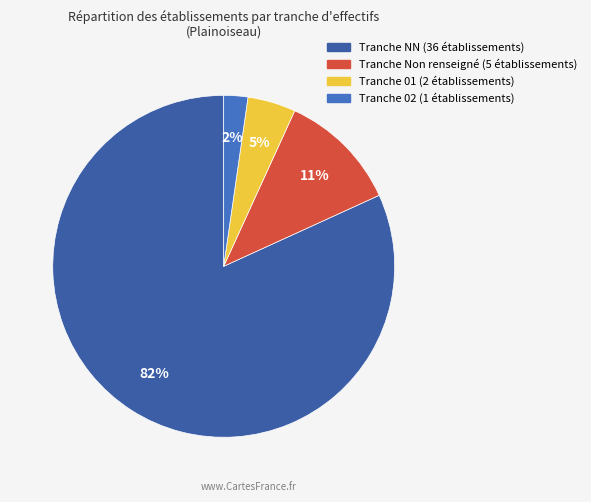

Is there a majority slice in this chart?

Yes